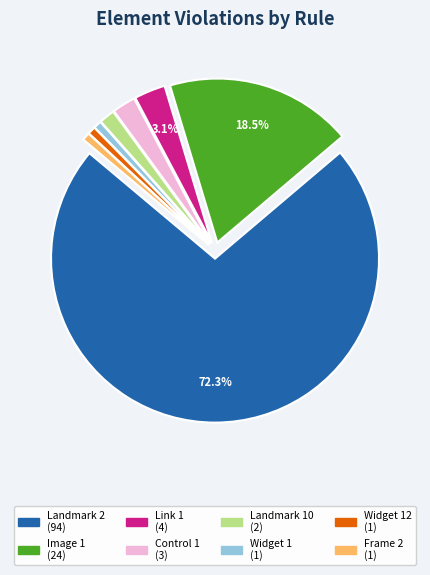

Does any single category account for the majority?

Yes